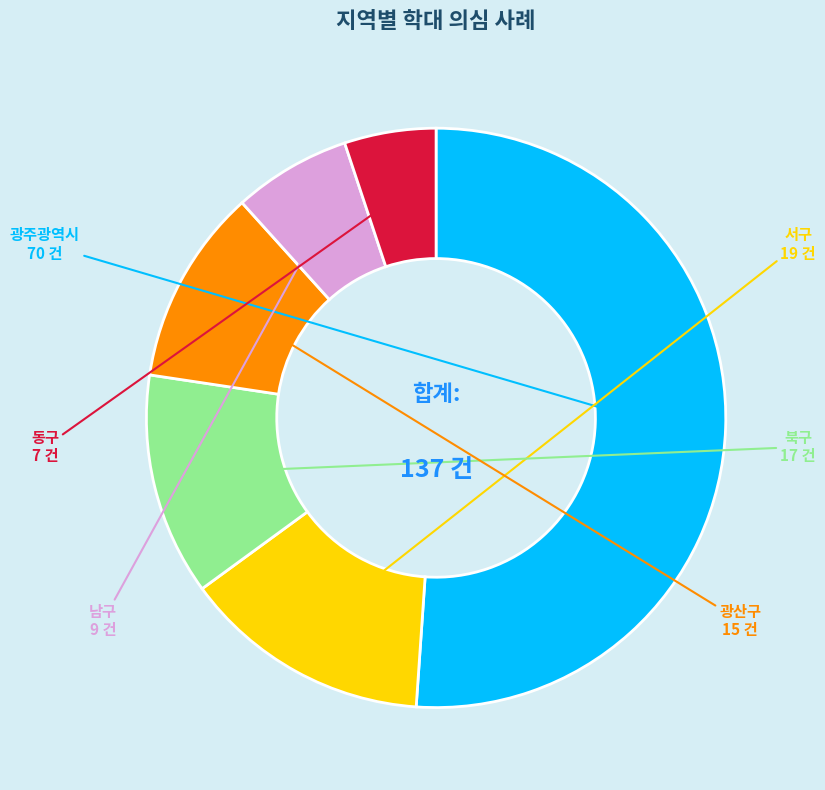

Does 광산구 represent more than half of the total?

No